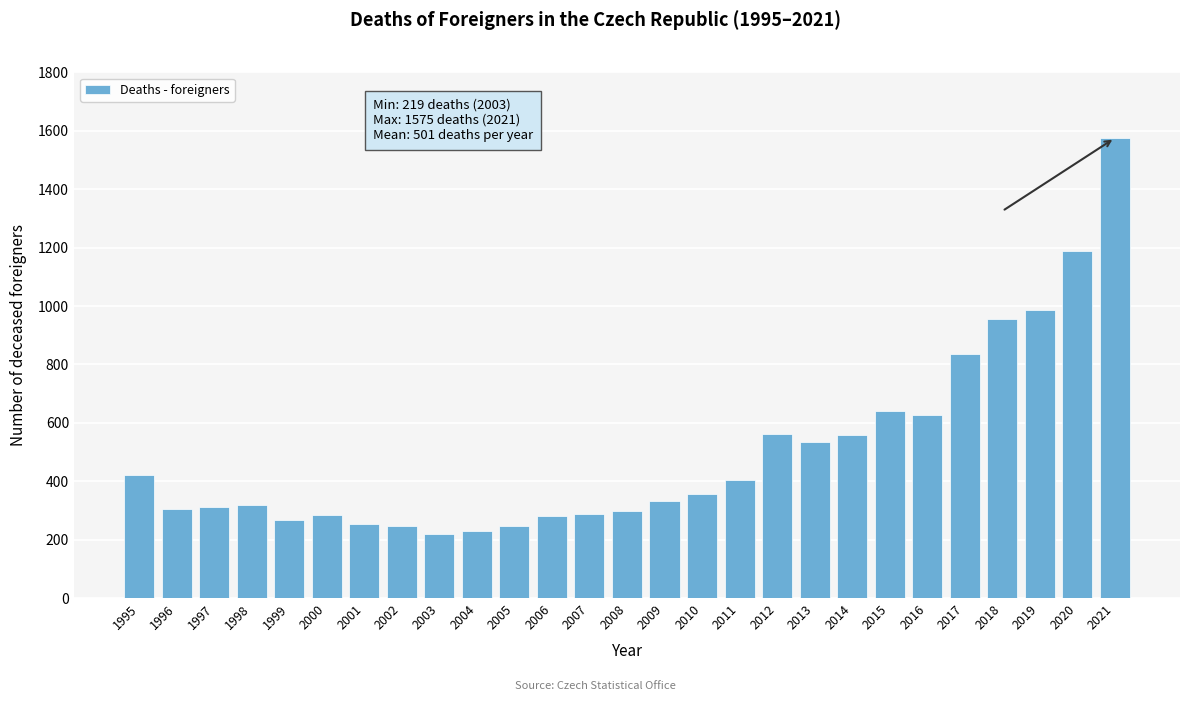

Is it true that the value at 2018 is 956?

True